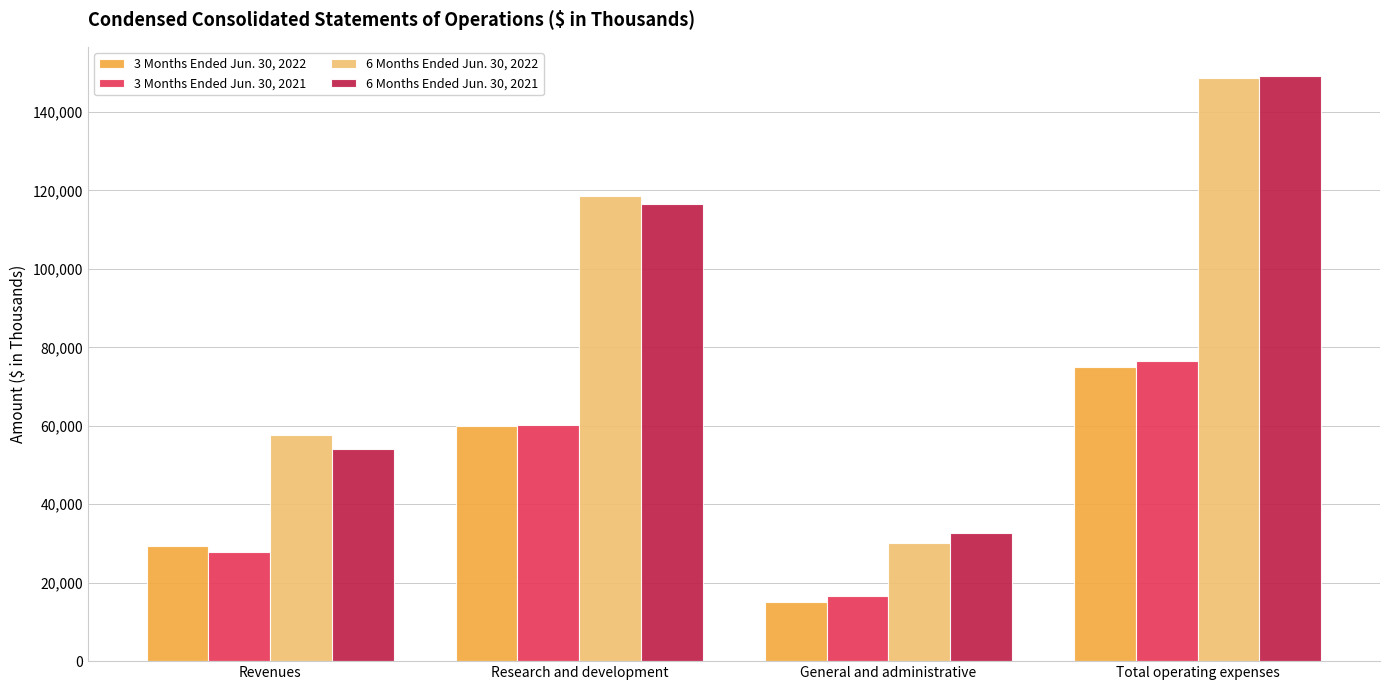

Where is 6 Months Ended Jun. 30, 2021 nearest to the value 90894?

Research and development